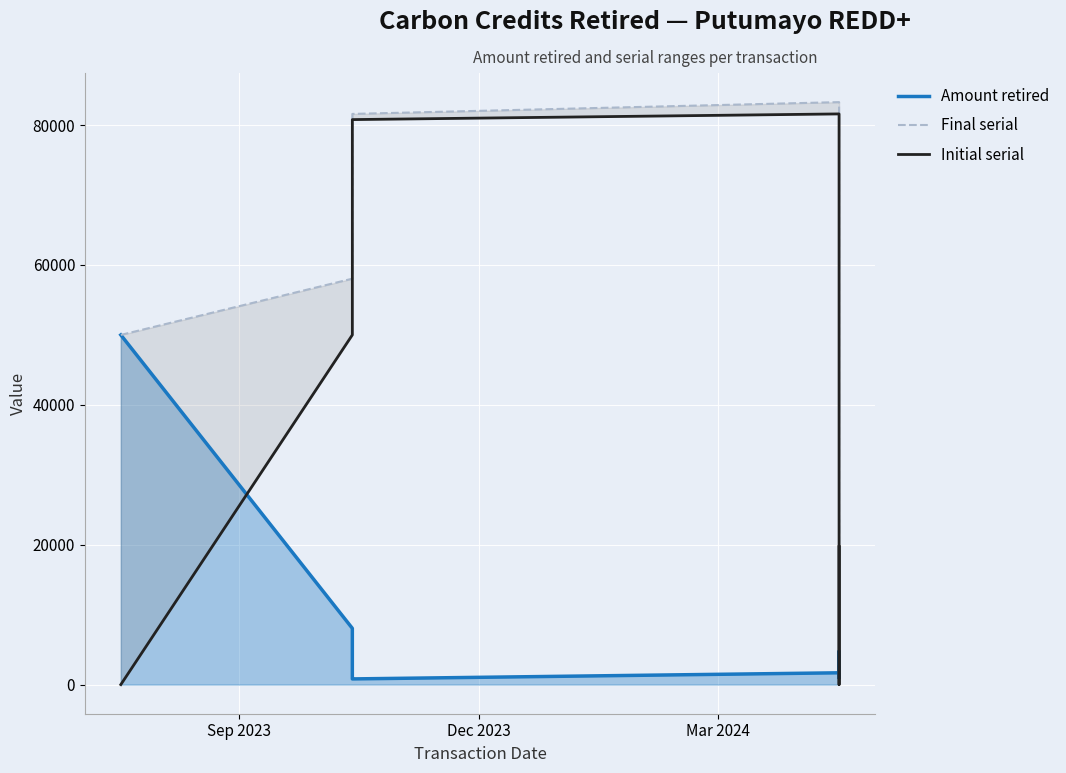

List the series in order of their peak value, highest first.

Final serial, Initial serial, Amount retired